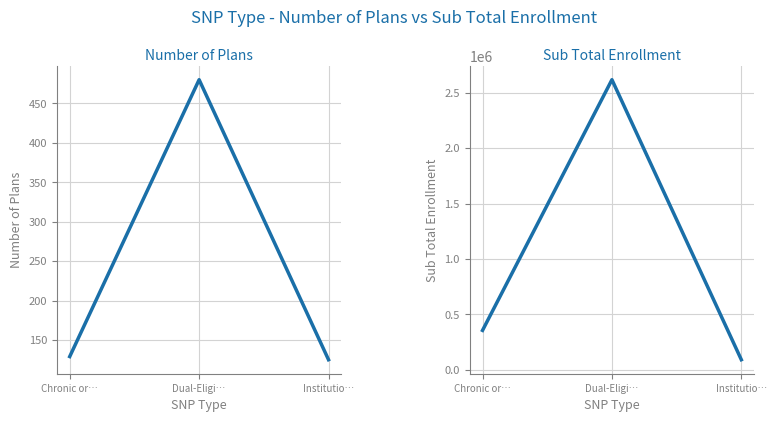

How many data points does each series have?

3